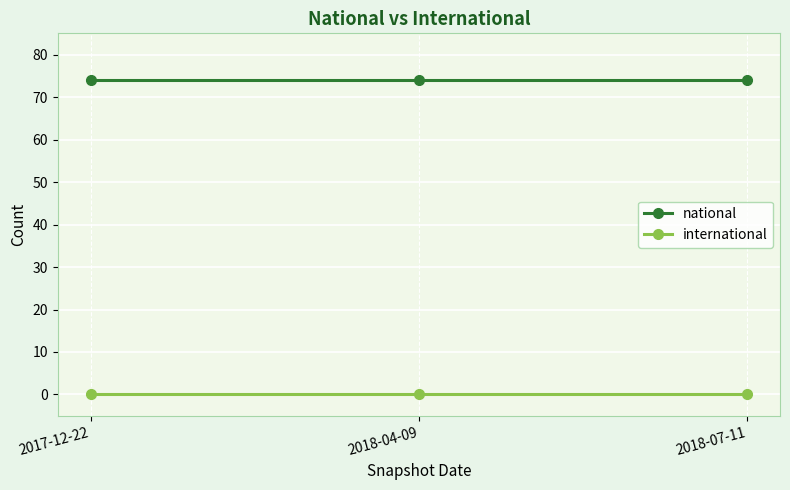

Reading left to right, list all the values displayed in this chart.

national: 74	74	74
international: 0	0	0